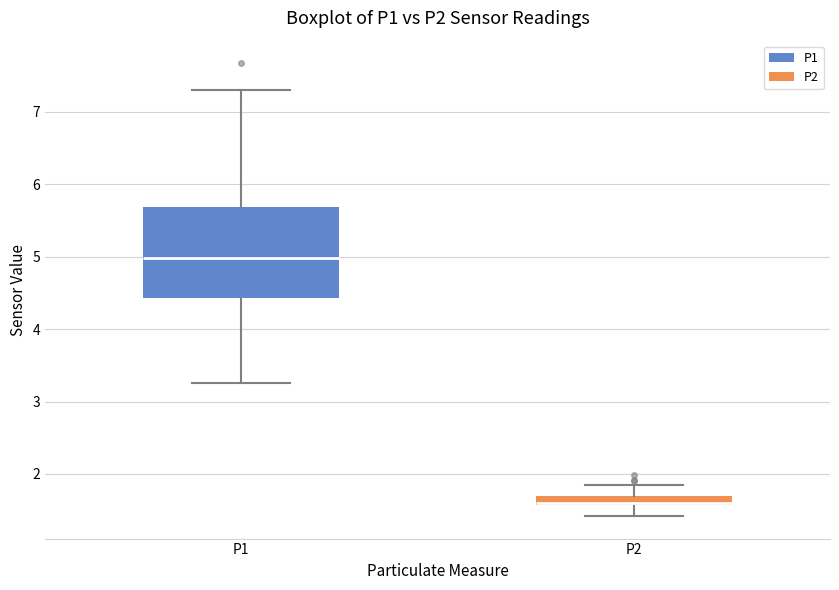

Where does the lower whisker of the box for P2 end on the y-axis? The values are not printed on the chart, so give them approximately, as read against the axis.

1.4